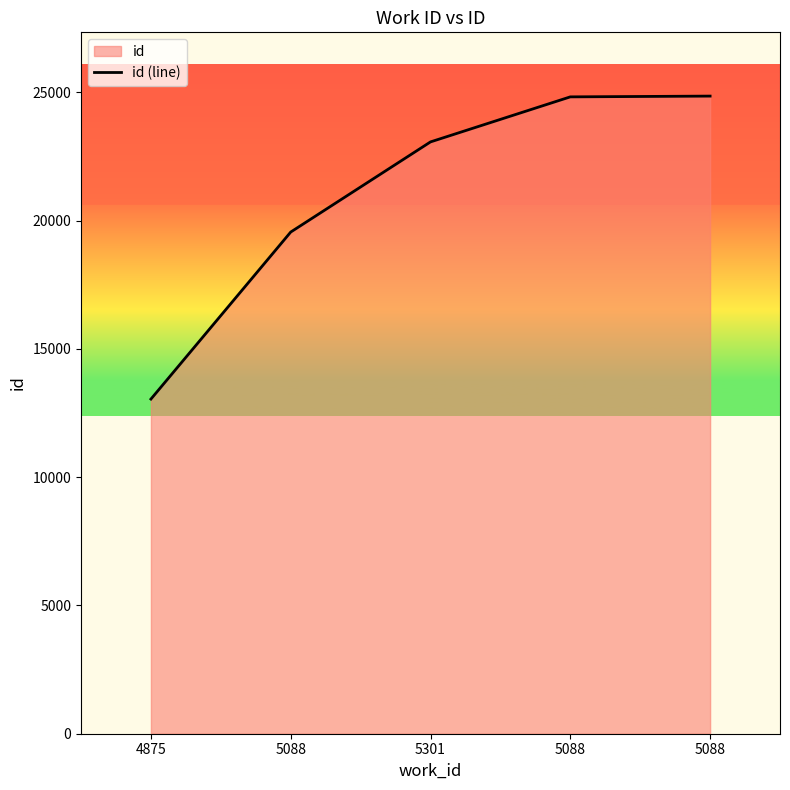

Between 5088 and 5088, which is larger?

5088